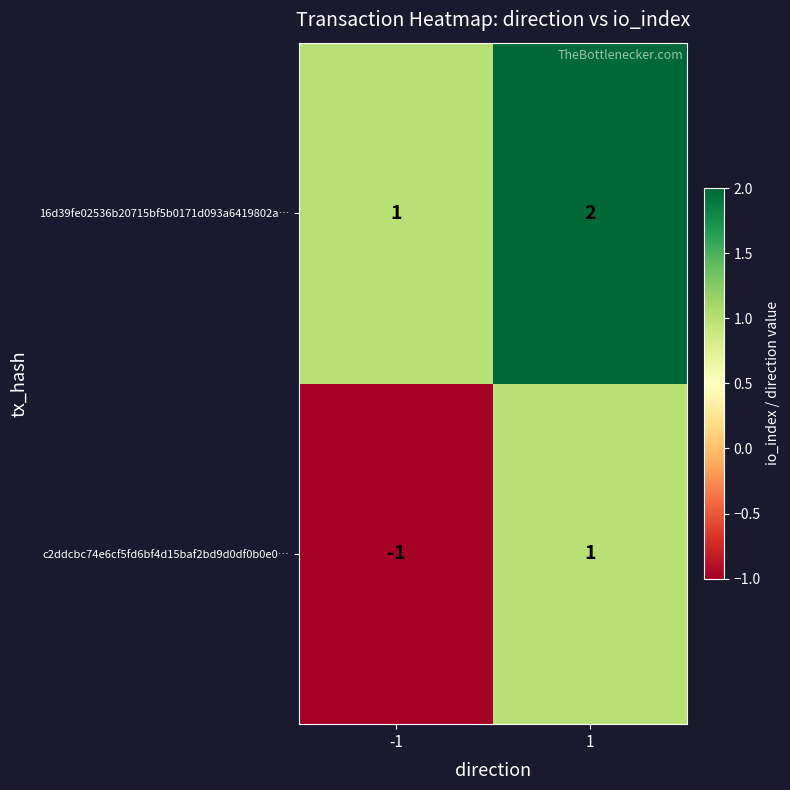

Rank the series at -1 from highest to lowest value.

16d39fe02536b20715bf5b0171d093a6419802a…, c2ddcbc74e6cf5fd6bf4d15baf2bd9d0df0b0e0…